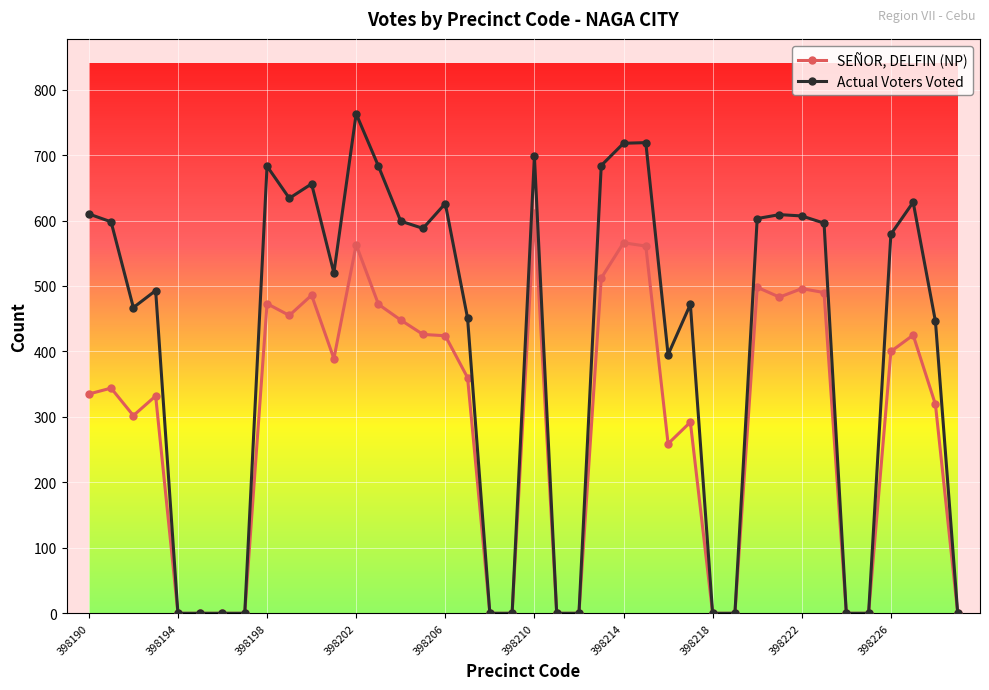

Count the number of categories in the chart.

40